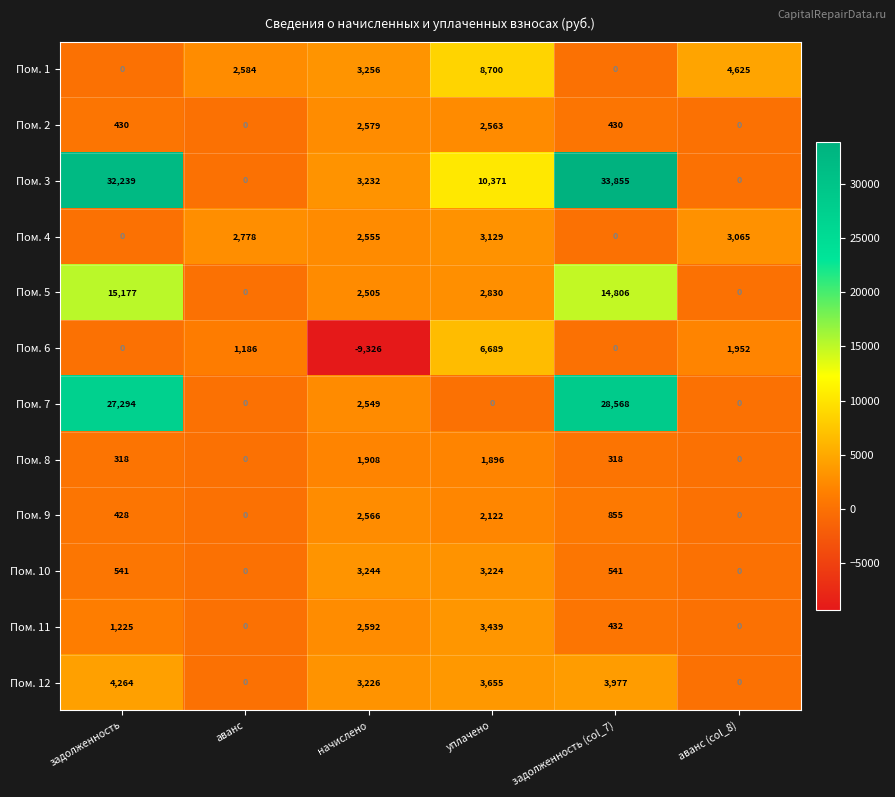

Count the number of data series in this chart.

12